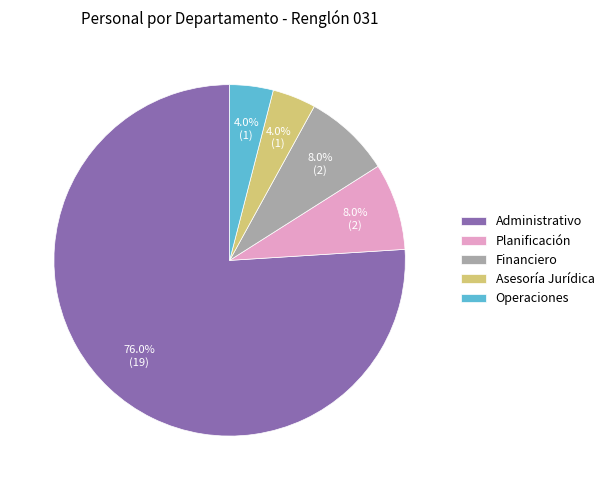

To the nearest percent, what percentage of the pie is Financiero?

8%